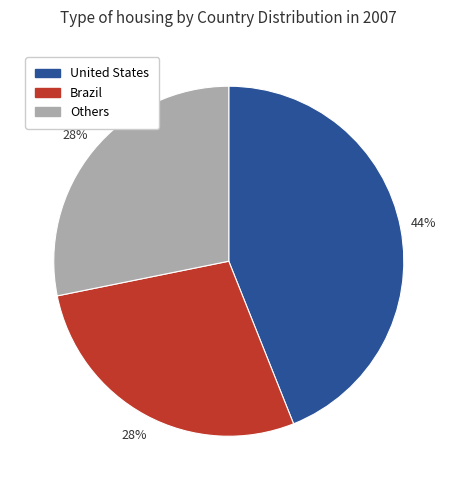

Between Others and United States, which is larger?

United States